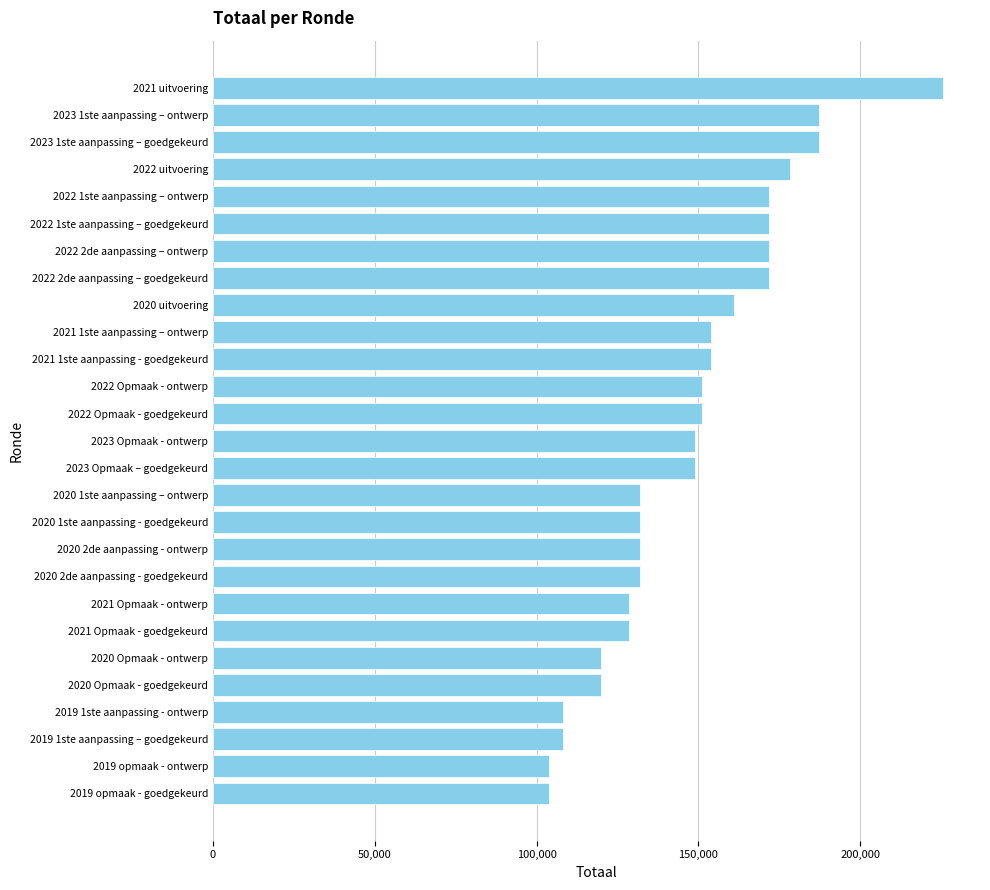

What is the change in value from 2020 2de aanpassing - ontwerp to 2022 Opmaak - goedgekeurd?

+18942